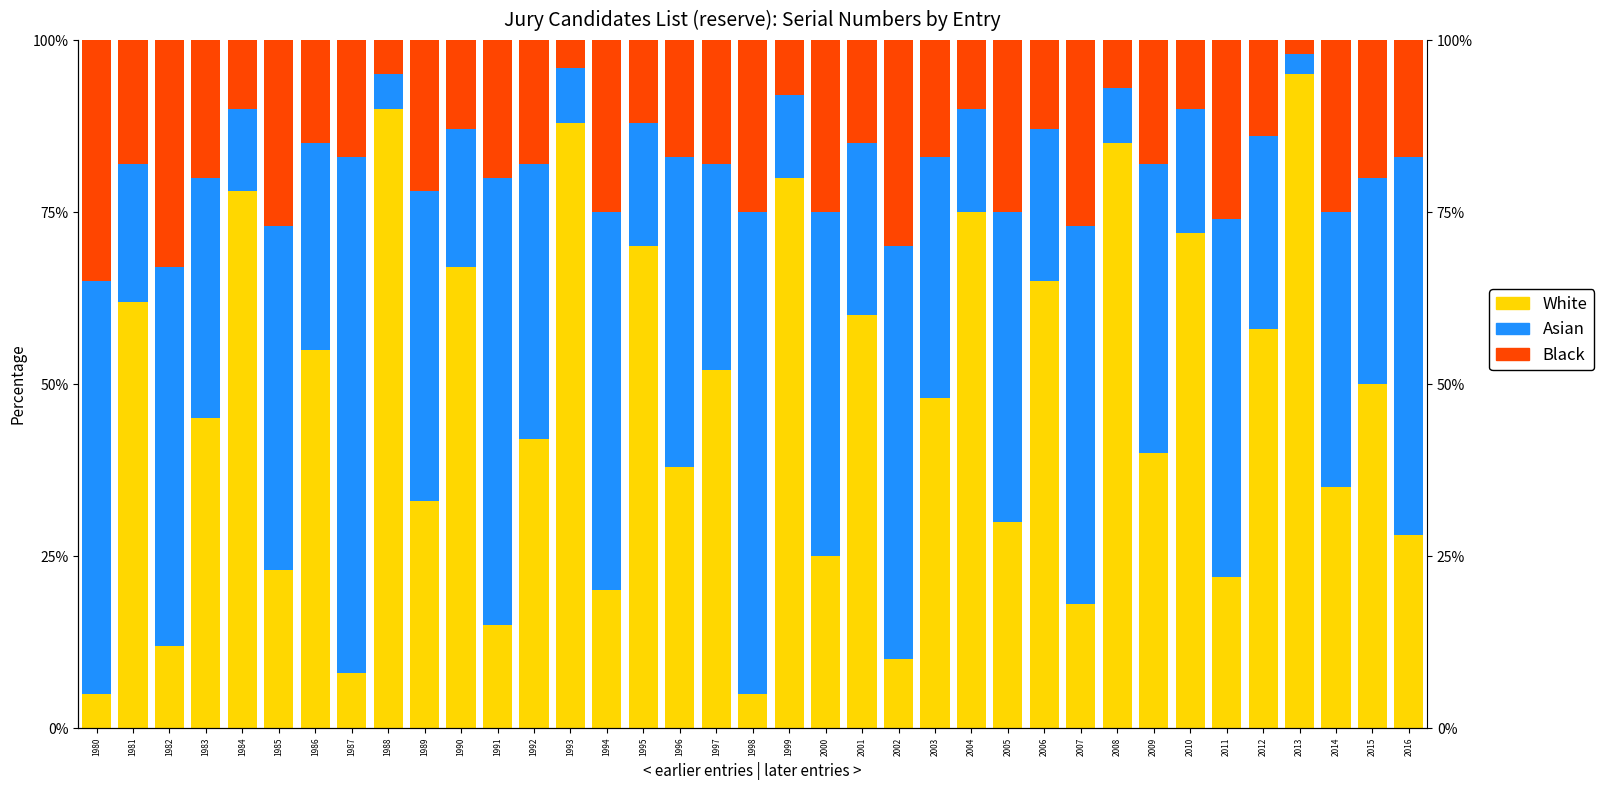

The value of Black at 1988 is 1.0. True or false?

False